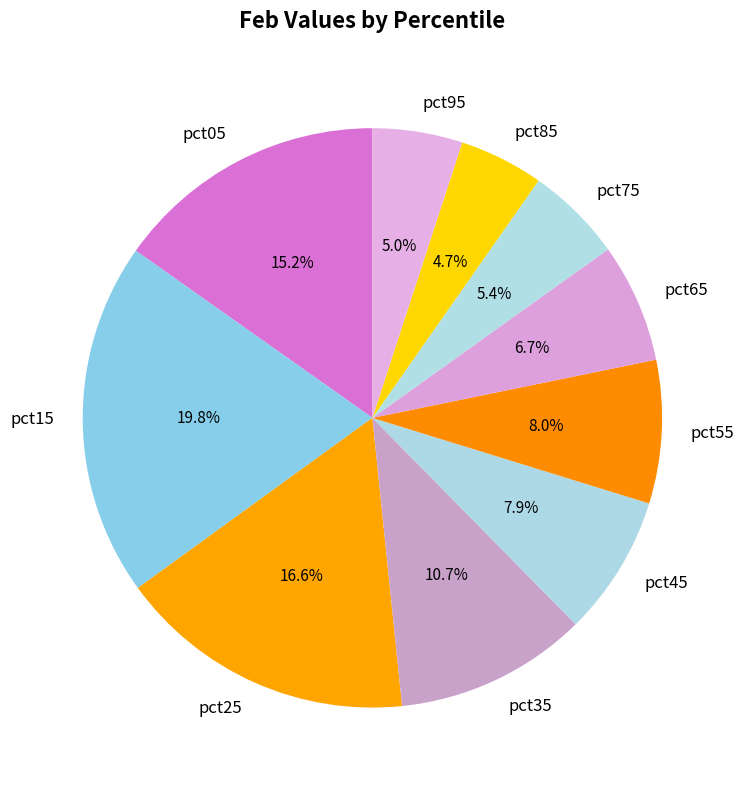

Count the number of slices in the pie.

10